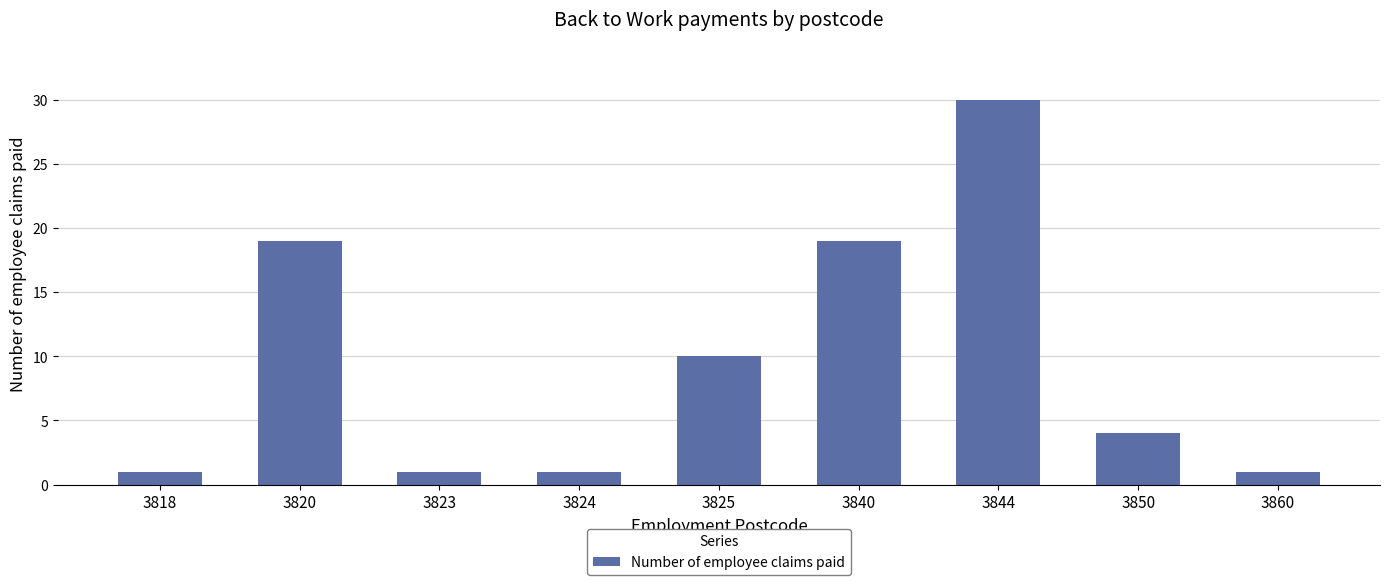

What is the smallest value displayed?

1